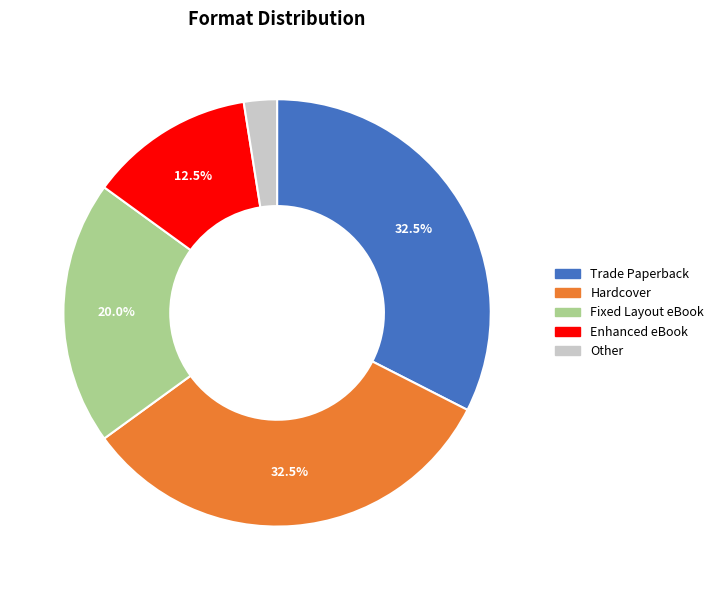

Which category has the smallest portion of the pie?

Other